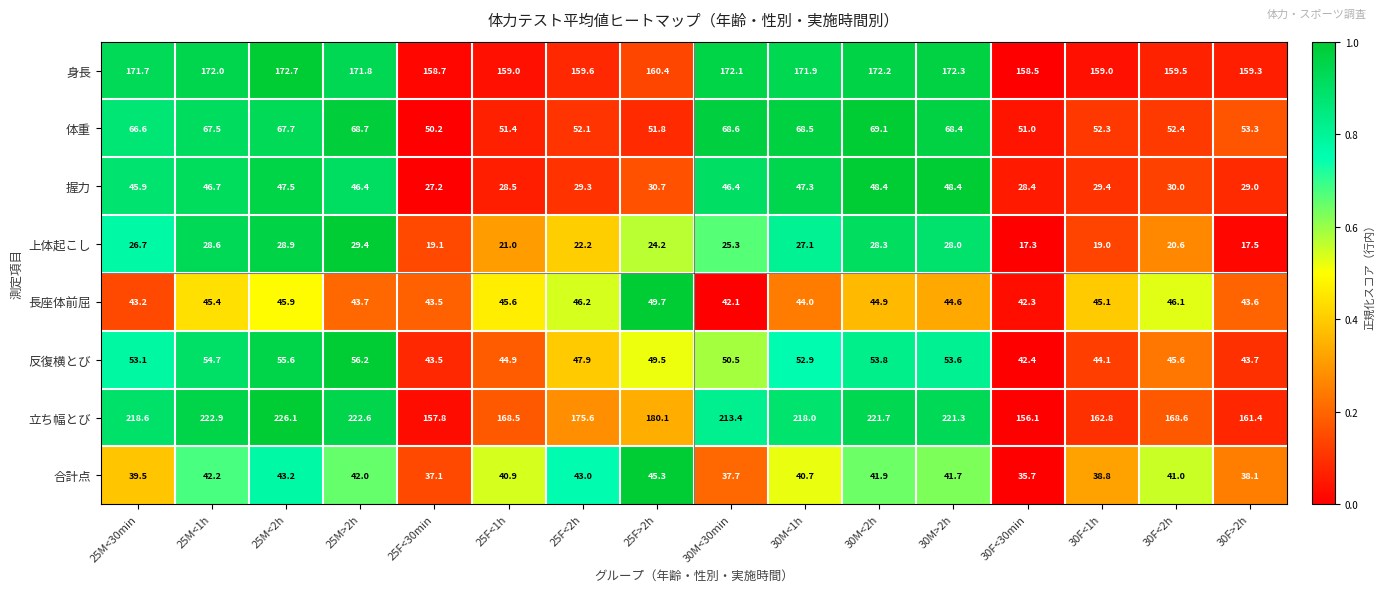

True or false: 合計点 has a value of 40.9 at 25F<1h.

True